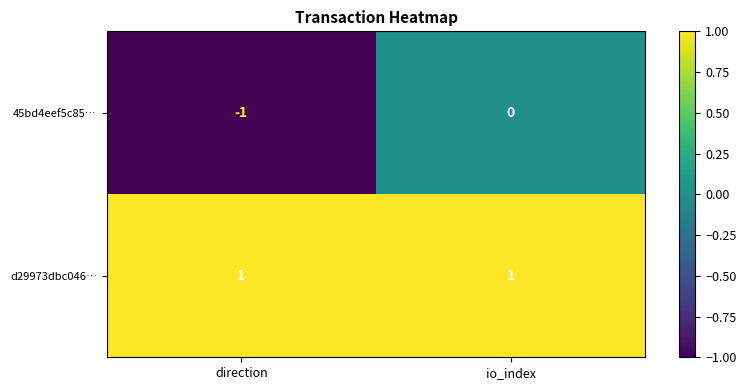

At which category does the chart reach its minimum across all series?

direction